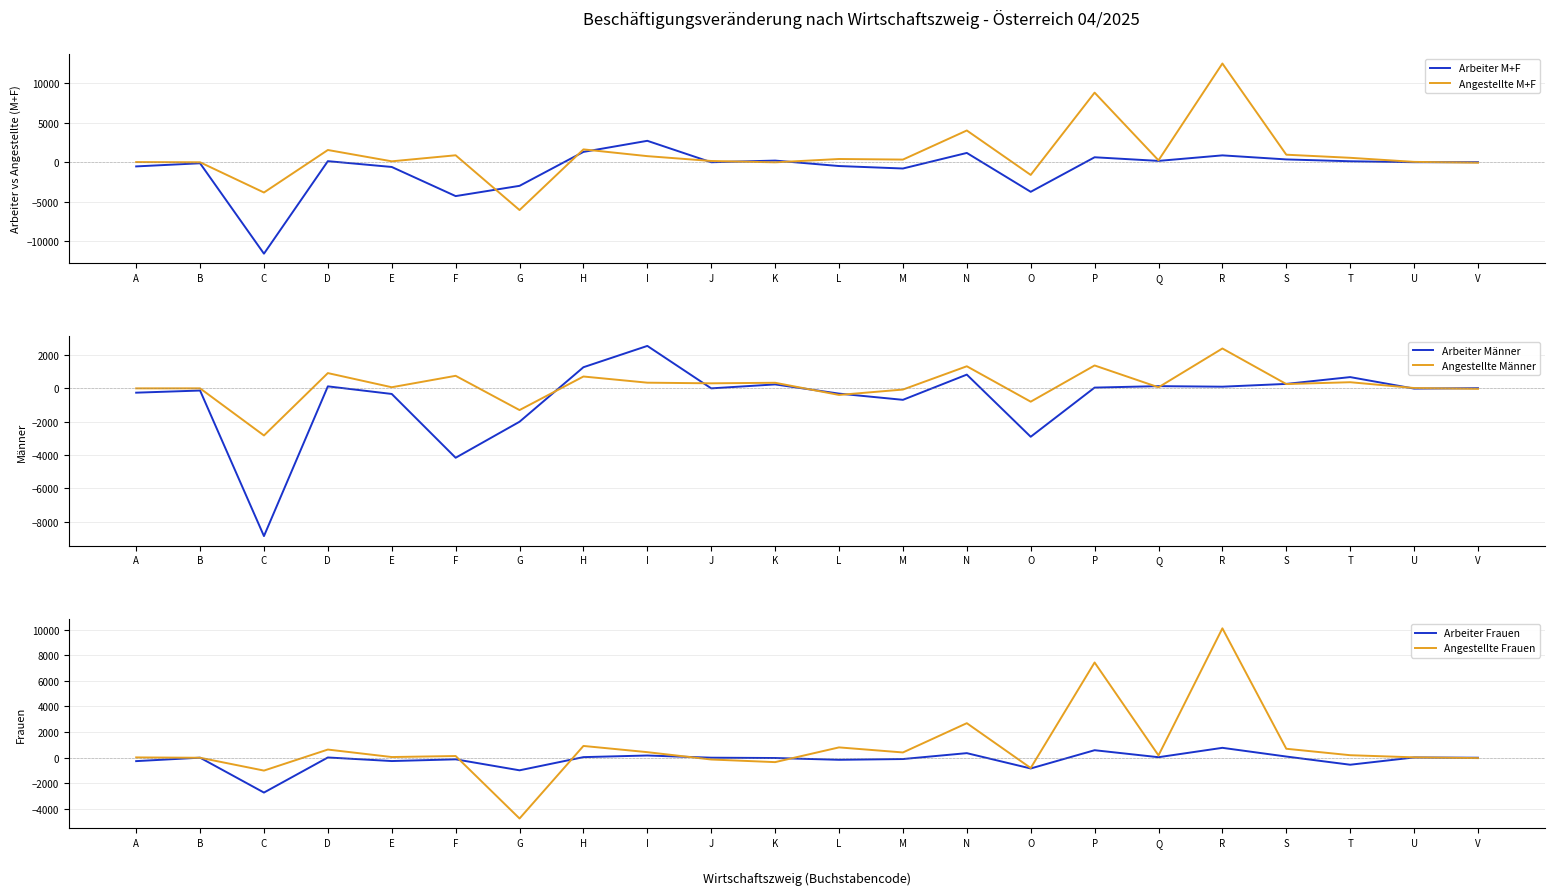

At which label does Angestellte M+F first exceed 323?

D